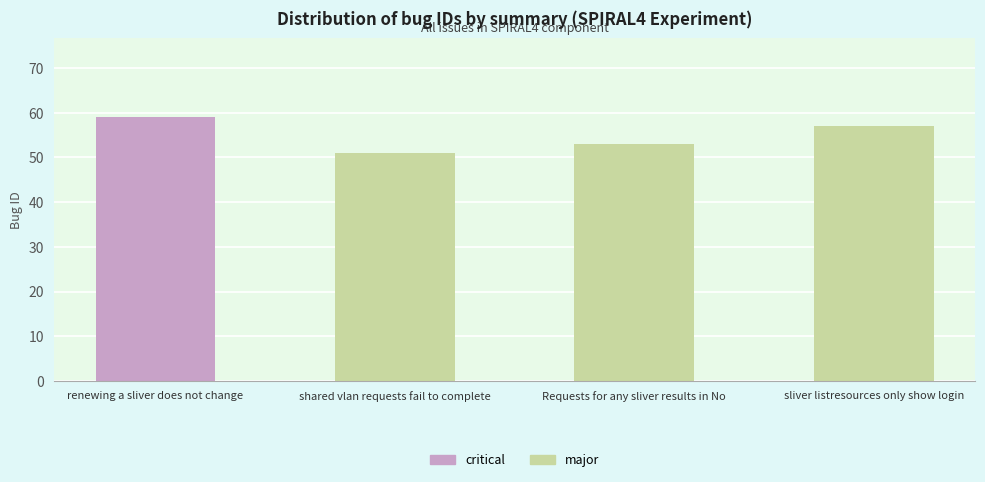

What value does the data have at sliver listresources only show login?

57